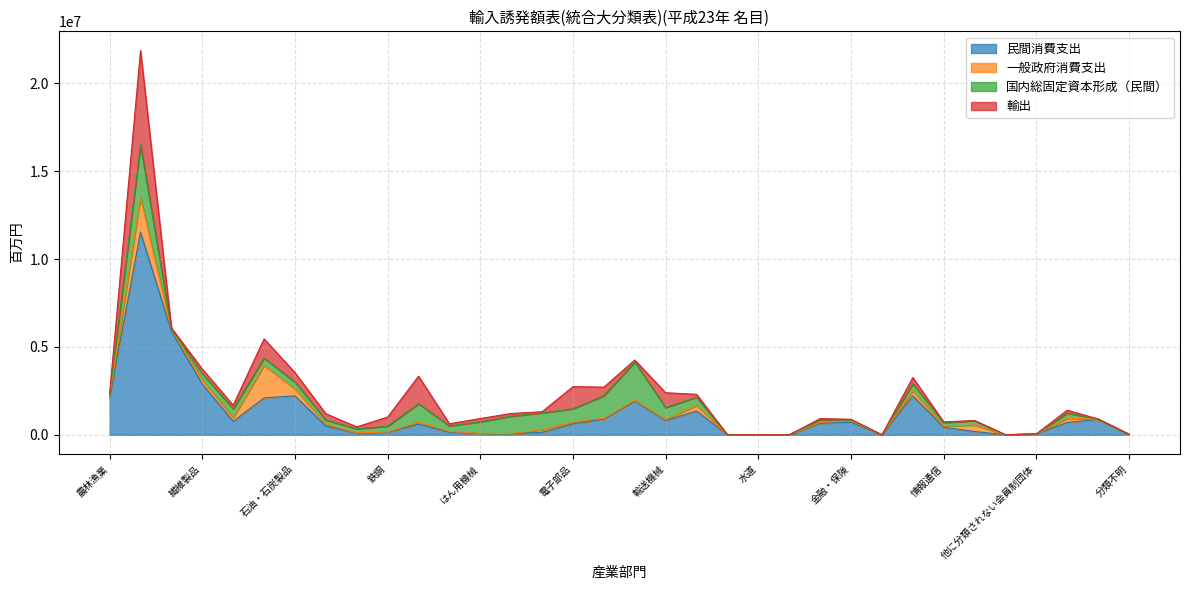

Reading left to right, transcribe all the data shown in this chart.

民間消費支出: 農林漁業=2144217	鉱業=11526043	飲食料品=5885585	繊維製品=2882487	パルプ・紙・木製品=760481	化学製品=2105217	石油・石炭製品=2216390	プラスチック・ゴム製品=498775	窯業・土石製品=87306	鉄鋼=134901	非鉄金属=610742	金属製品=150575	はん用機械=65284	生産用機械=57750	業務用機械=143884	電子部品=621961	電気機械=891804	情報通信機器=1917170	輸送機械=813894	その他の製造工業製品=1353745	電力・ガス・熱供給=632	水道=791	廃棄物処理=75	商業=652382	金融・保険=717181	不動産=1512	運輸・郵便=2217819	情報通信=427764	教育・研究=190550	医療・福祉=773	他に分類されない会員制団体=49119	対事業所サービス=706005	対個人サービス=872859	分類不明=17782
一般政府消費支出: 農林漁業=69904	鉱業=1969841	飲食料品=119914	繊維製品=244457	パルプ・紙・木製品=198209	化学製品=1845415	石油・石炭製品=388135	プラスチック・ゴム製品=97385	窯業・土石製品=22996	鉄鋼=22111	非鉄金属=123110	金属製品=36494	はん用機械=17078	生産用機械=17399	業務用機械=146316	電子部品=117366	電気機械=49274	情報通信機器=52474	輸送機械=54514	その他の製造工業製品=309900	電力・ガス・熱供給=98	水道=139	廃棄物処理=107	商業=54416	金融・保険=73700	不動産=33	運輸・郵便=287030	情報通信=66332	教育・研究=362624	医療・福祉=2722	他に分類されない会員制団体=2001	対事業所サービス=230749	対個人サービス=22028	分類不明=5112
国内総固定資本形成（民間）: 農林漁業=79636	鉱業=3003428	飲食料品=28536	繊維製品=352685	パルプ・紙・木製品=521835	化学製品=414148	石油・石炭製品=402382	プラスチック・ゴム製品=250262	窯業・土石製品=230148	鉄鋼=332937	非鉄金属=1033519	金属製品=321597	はん用機械=661118	生産用機械=982868	業務用機械=959972	電子部品=744190	電気機械=1281568	情報通信機器=2171935	輸送機械=683379	その他の製造工業製品=479713	電力・ガス・熱供給=101	水道=77	廃棄物処理=11	商業=144393	金融・保険=53876	不動産=84	運輸・郵便=398012	情報通信=198376	教育・研究=252401	医療・福祉=1	他に分類されない会員制団体=2249	対事業所サービス=301143	対個人サービス=4679	分類不明=7720
輸出: 農林漁業=64109	鉱業=5362663	飲食料品=44723	繊維製品=263827	パルプ・紙・木製品=202650	化学製品=1094763	石油・石炭製品=533213	プラスチック・ゴム製品=352930	窯業・土石製品=111427	鉄鋼=520116	非鉄金属=1567915	金属製品=120966	はん用機械=184787	生産用機械=154663	業務用機械=64028	電子部品=1256167	電気機械=490270	情報通信機器=113985	輸送機械=840623	その他の製造工業製品=163014	電力・ガス・熱供給=133	水道=56	廃棄物処理=9	商業=73110	金融・保険=39428	不動産=23	運輸・郵便=358326	情報通信=44688	教育・研究=2308	医療・福祉=1	他に分類されない会員制団体=1736	対事業所サービス=163802	対個人サービス=1939	分類不明=5540